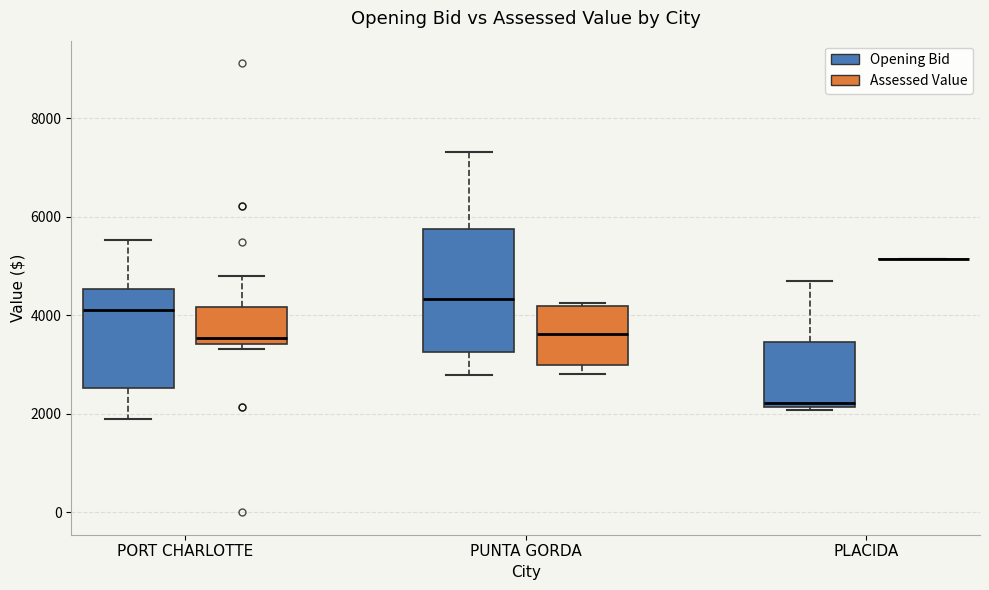

Reading left to right, transcribe this box plot: for each box, give where its median line is, the range the box spans, and where its two whiskers end, as read against the y-axis. The values are not printed on the chart, so give them approximately, as read against the axis.

PORT CHARLOTTE (Opening Bid): median 4200, box 2600 to 4600, whiskers 1800 to 5600
PORT CHARLOTTE (Assessed Value): median 3600, box 3400 to 4200, whiskers 3400 (just below the box's lower edge) to 4800
PUNTA GORDA (Opening Bid): median 4400, box 3200 to 5800, whiskers 2800 to 7400
PUNTA GORDA (Assessed Value): median 3600, box 3000 to 4200, whiskers 2800 to 4200 (just above the box's upper edge)
PLACIDA (Opening Bid): median 2200 (just above the box's lower edge), box 2200 to 3400, whiskers 2000 to 4800
PLACIDA (Assessed Value): box collapsed to a line at 5200, whiskers 5200 to 5200